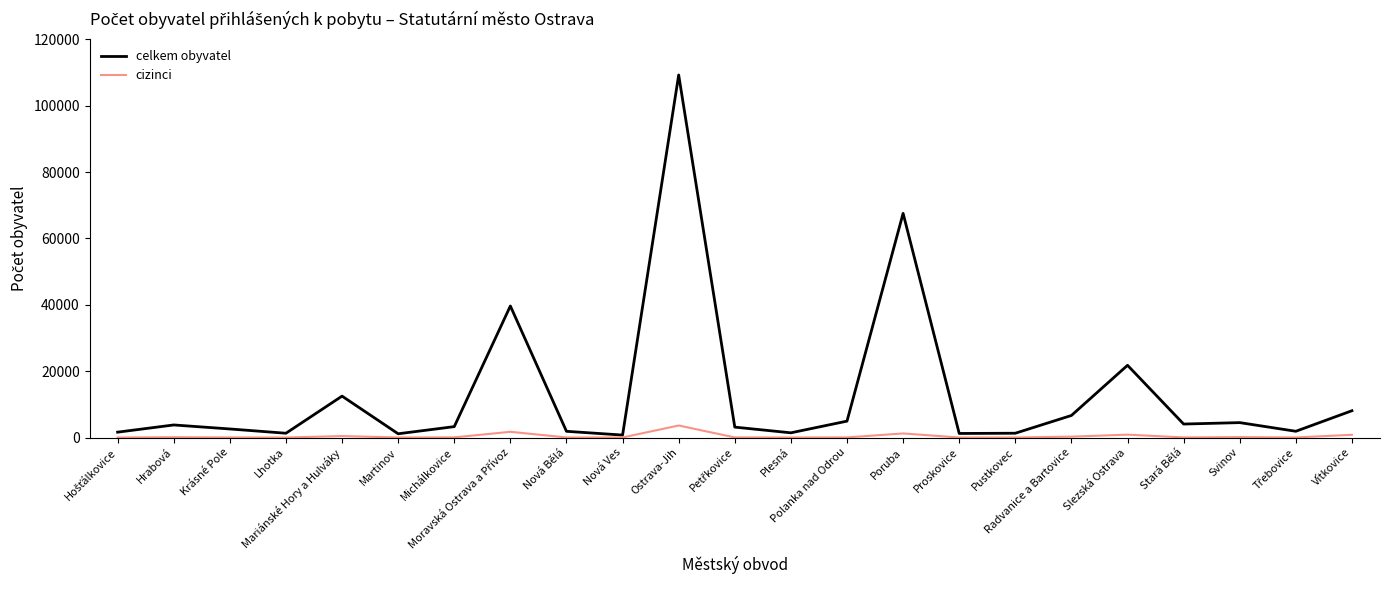

Which series has the largest total across all categories?

celkem obyvatel